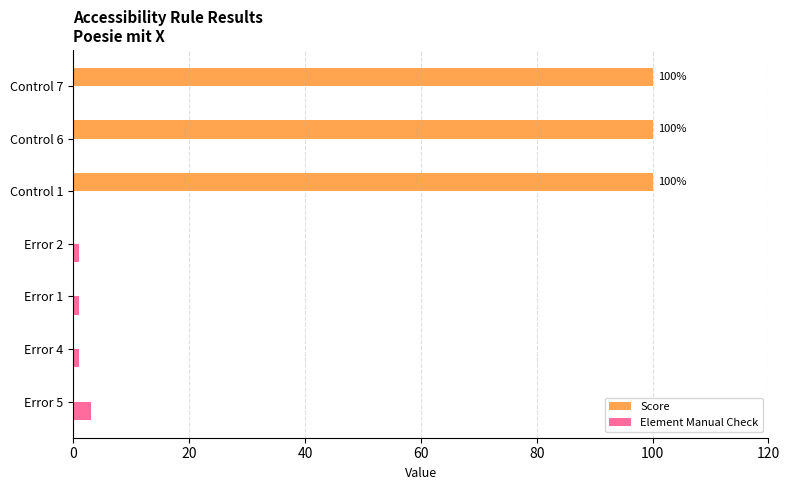

What is the total value across all series at Error 5?

3